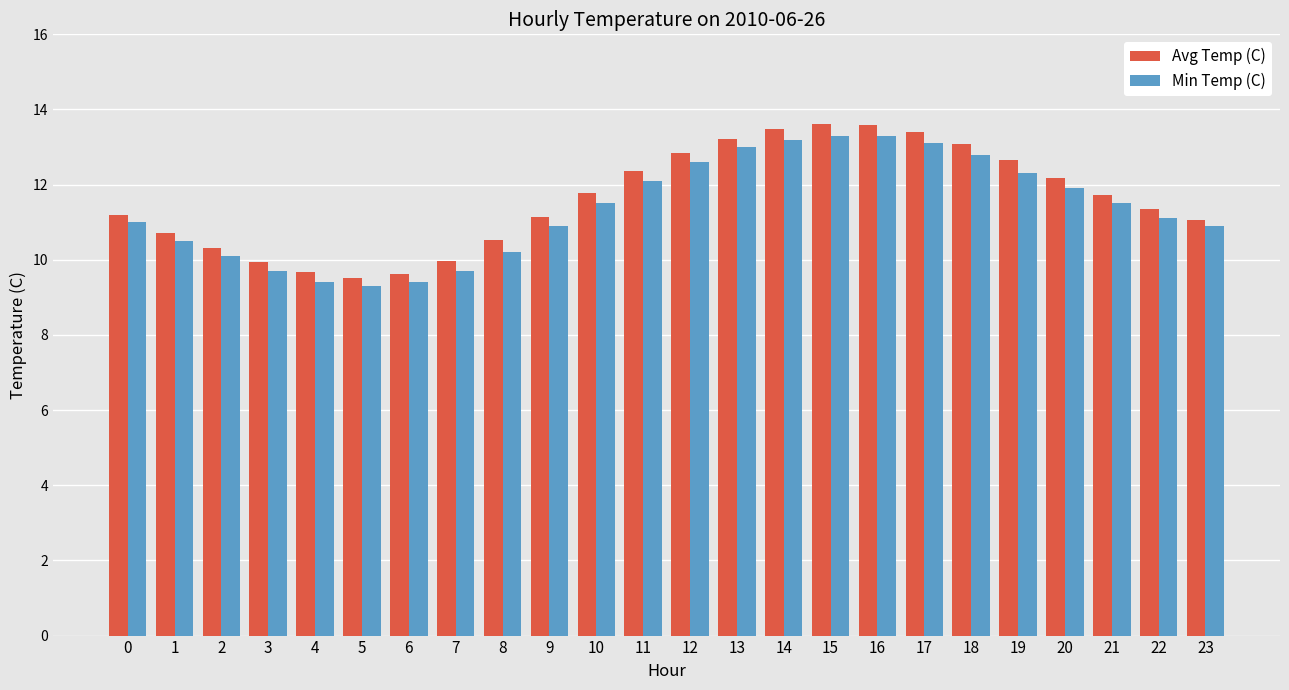

Between 3 and 16, which series saw the biggest shift?

Avg Temp (C)